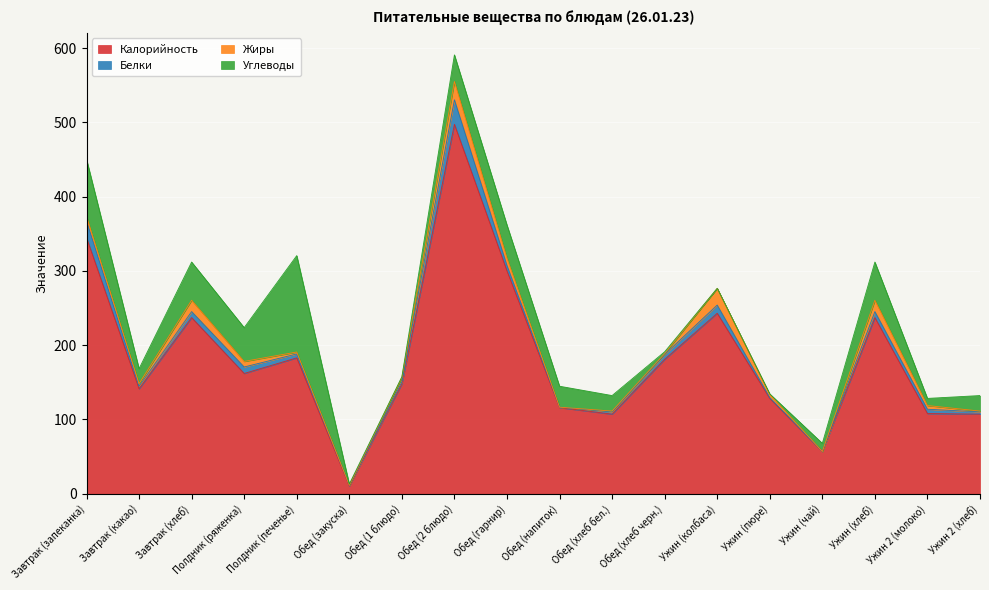

What are all the series names shown in the legend?

Калорийность, Белки, Жиры, Углеводы